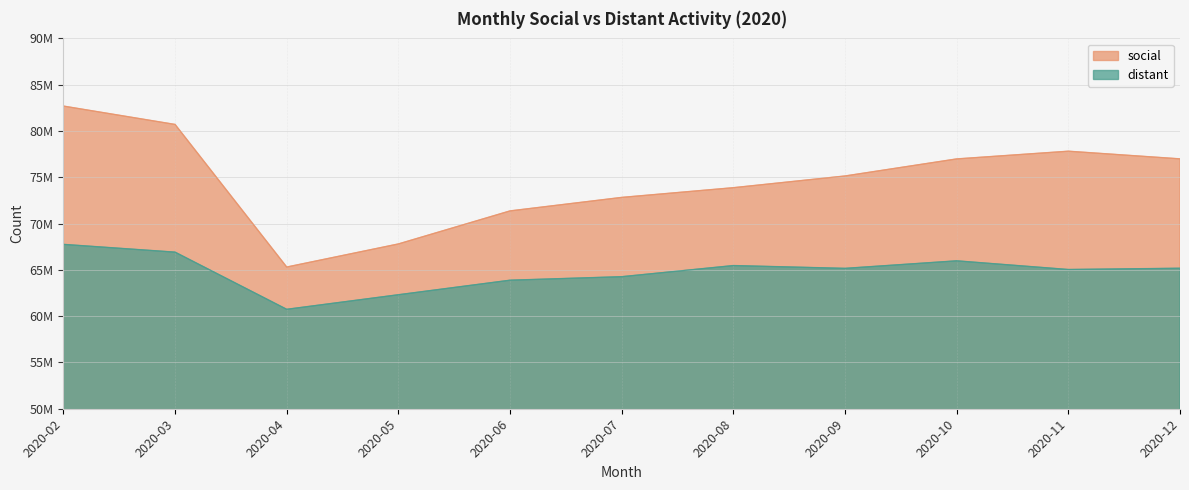

The value of social at 2020-12 is 76990870. True or false?

True